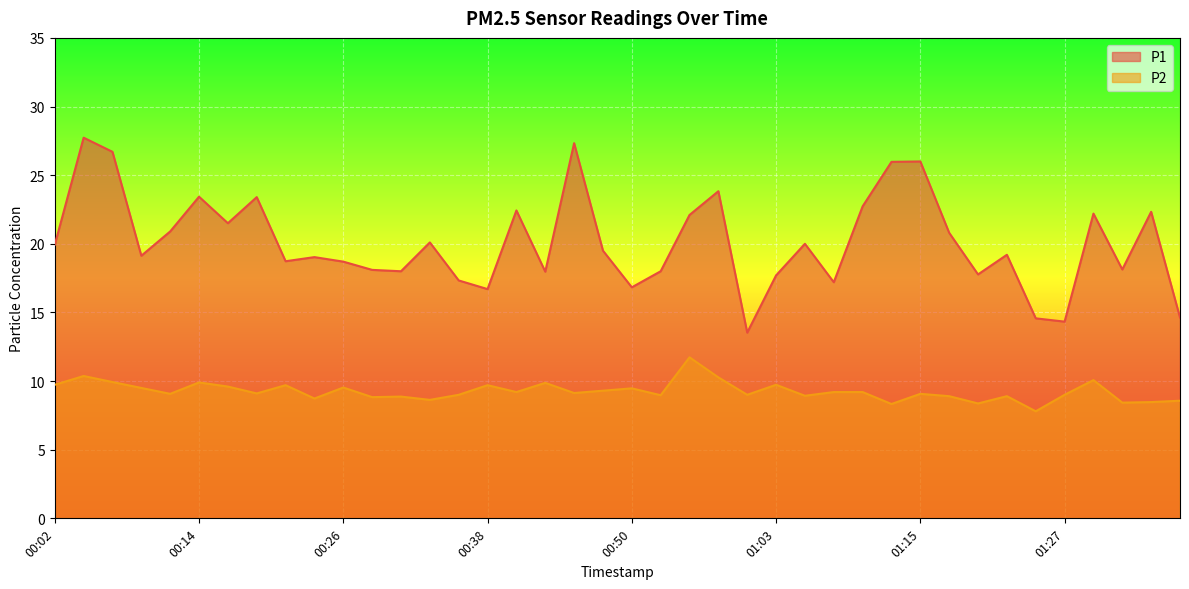

What is the value of the P1 point at the 35th from the left?

14.6